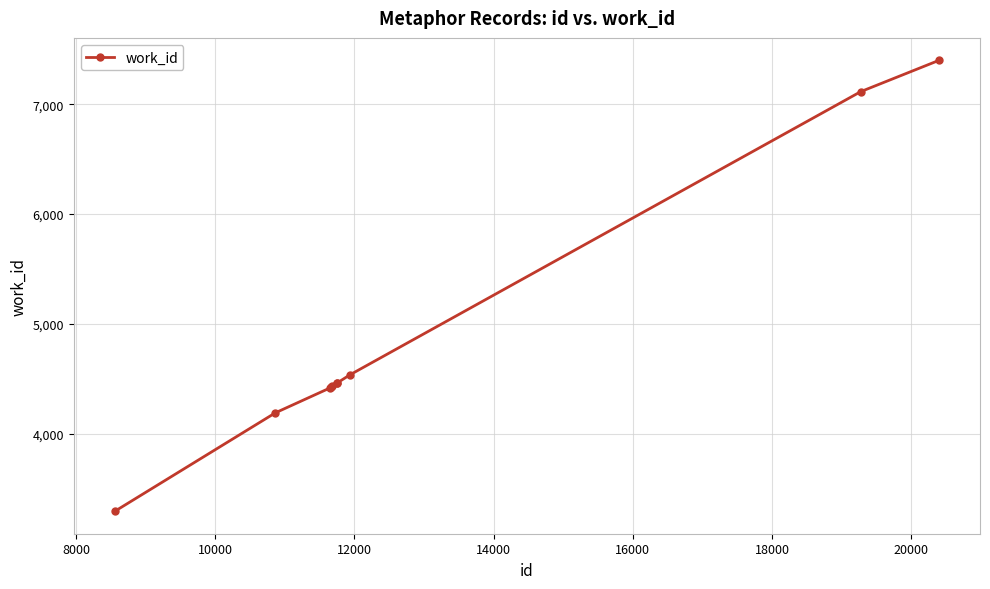

What is the greatest value displayed?

7400